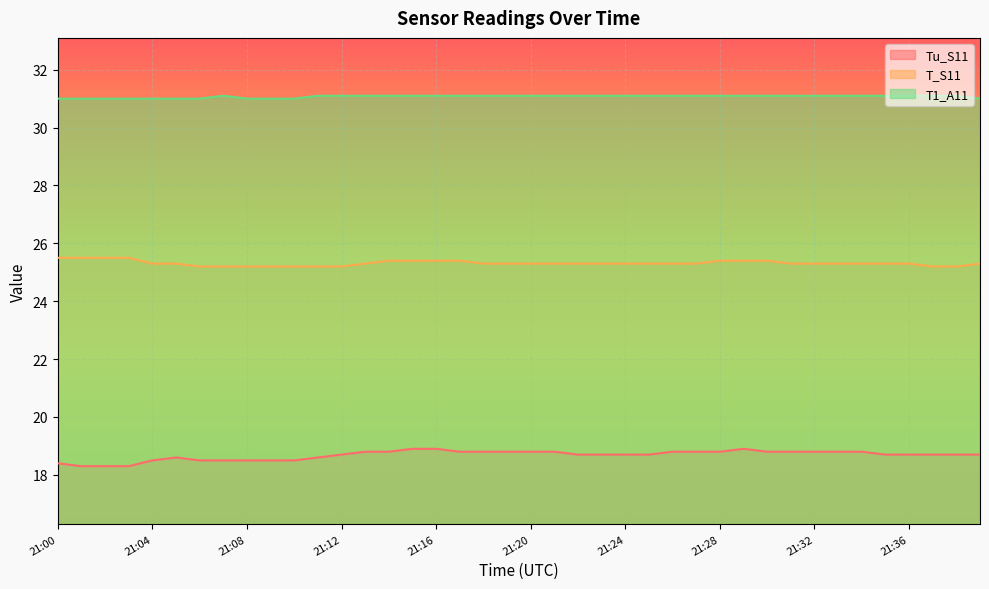

Count the number of categories in the chart.

40